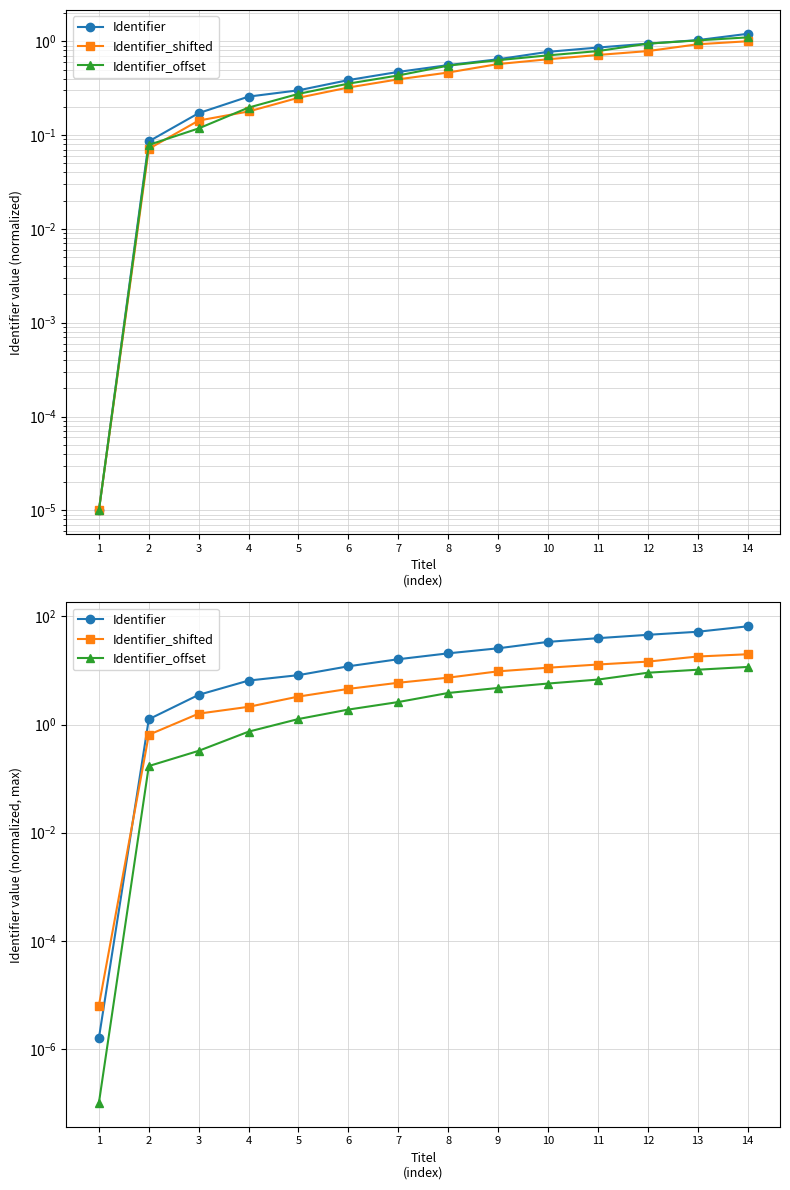

How many values in the Identifier_offset series exceed 3?

7